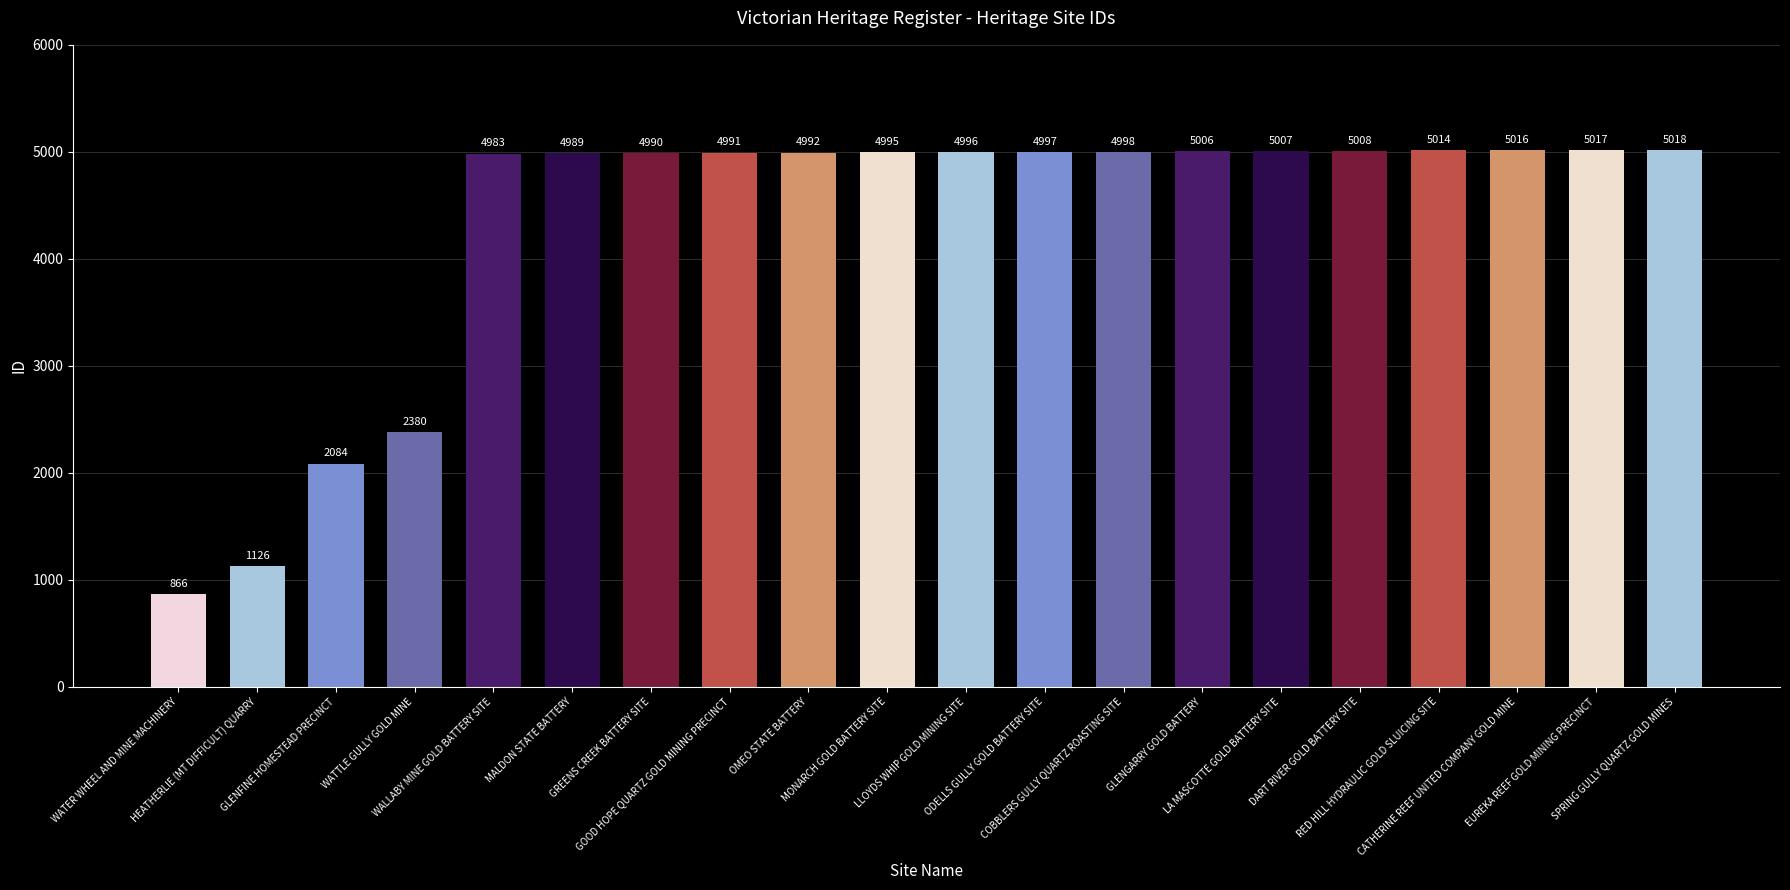

What is the change in value from WALLABY MINE GOLD BATTERY SITE to MONARCH GOLD BATTERY SITE?

+12